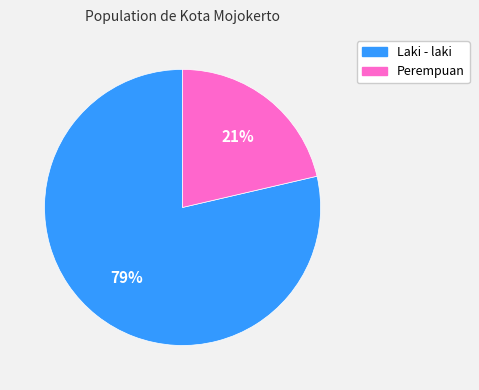

Is it true that Perempuan is 7% of the pie?

False